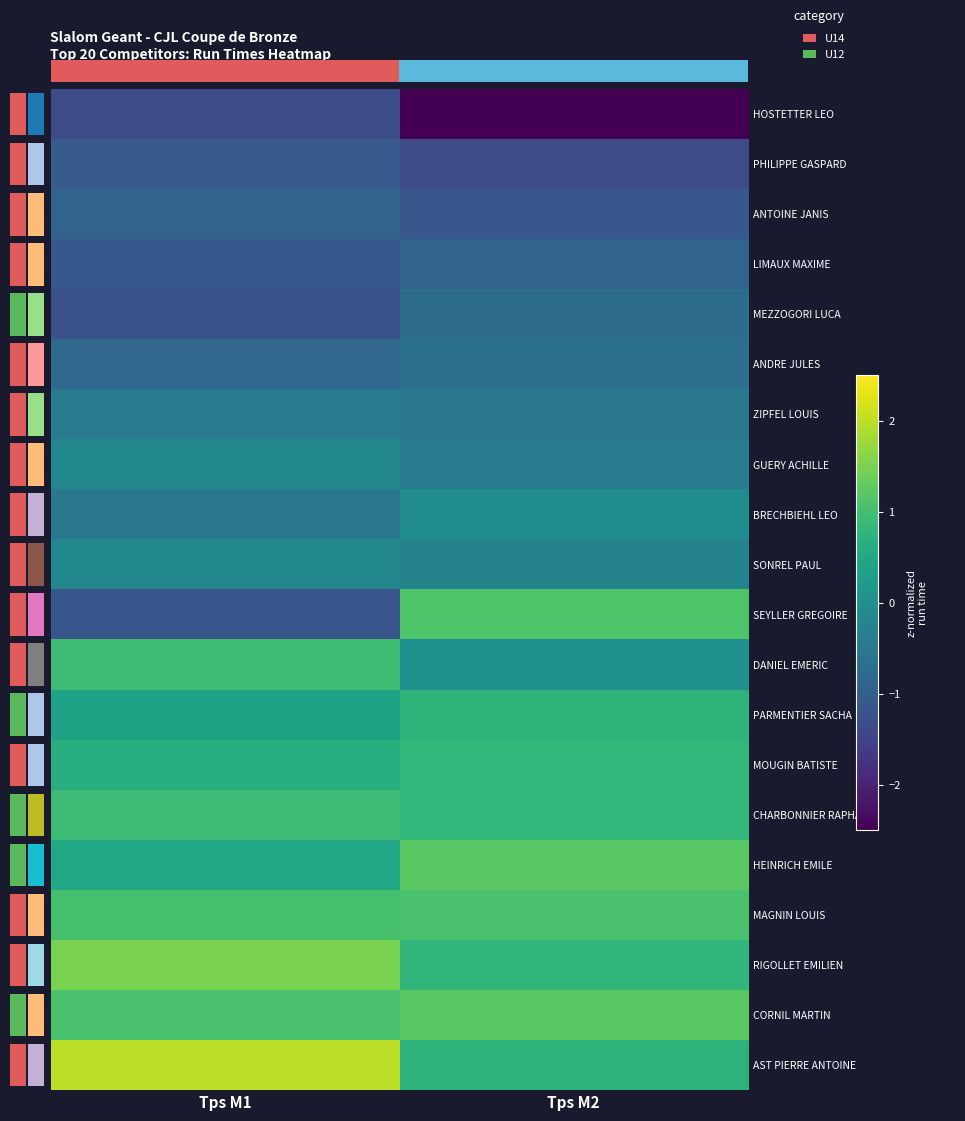

Reading left to right, extract all data points from this chart.

HOSTETTER LEO: Tps M1=-1.3	Tps M2=-2.5
PHILIPPE GASPARD: Tps M1=-1.1	Tps M2=-1.3
ANTOINE JANIS: Tps M1=-0.9	Tps M2=-1.1
LIMAUX MAXIME: Tps M1=-1.1	Tps M2=-0.9
MEZZOGORI LUCA: Tps M1=-1.2	Tps M2=-0.7
ANDRE JULES: Tps M1=-0.8	Tps M2=-0.7
ZIPFEL LOUIS: Tps M1=-0.4	Tps M2=-0.5
GUERY ACHILLE: Tps M1=-0.2	Tps M2=-0.4
BRECHBIEHL LEO: Tps M1=-0.5	Tps M2=-0.1
SONREL PAUL: Tps M1=-0.2	Tps M2=-0.3
SEYLLER GREGOIRE: Tps M1=-1.2	Tps M2=1.1
DANIEL EMERIC: Tps M1=0.9	Tps M2=0.0
PARMENTIER SACHA: Tps M1=0.4	Tps M2=0.7
MOUGIN BATISTE: Tps M1=0.6	Tps M2=0.8
CHARBONNIER RAPHAEL: Tps M1=0.9	Tps M2=0.8
HEINRICH EMILE: Tps M1=0.5	Tps M2=1.2
MAGNIN LOUIS: Tps M1=1.1	Tps M2=1.1
RIGOLLET EMILIEN: Tps M1=1.5	Tps M2=0.8
CORNIL MARTIN: Tps M1=1.1	Tps M2=1.2
AST PIERRE ANTOINE: Tps M1=2.0	Tps M2=0.7